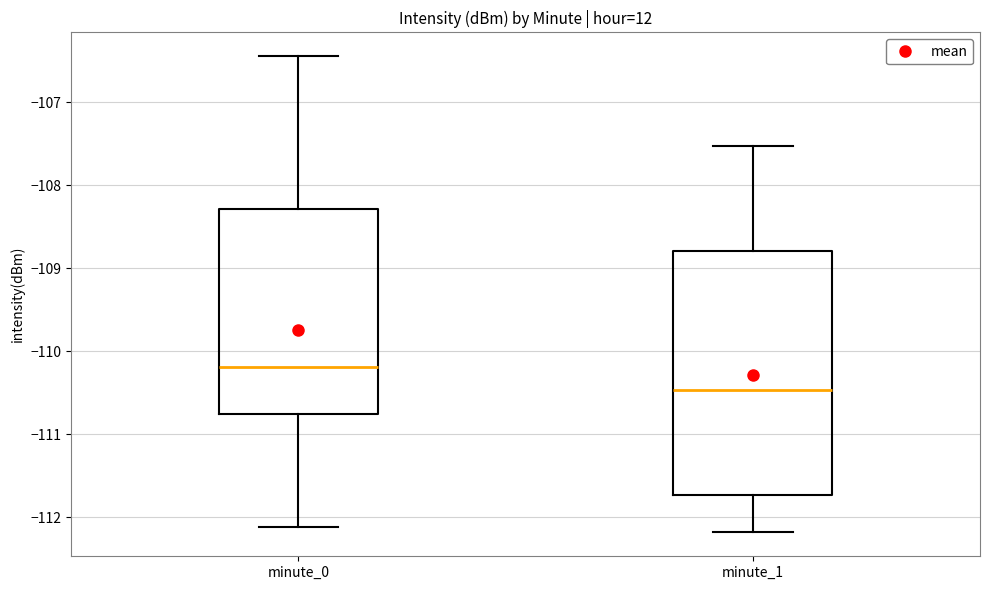

Which box has the lowest median line?

minute_1